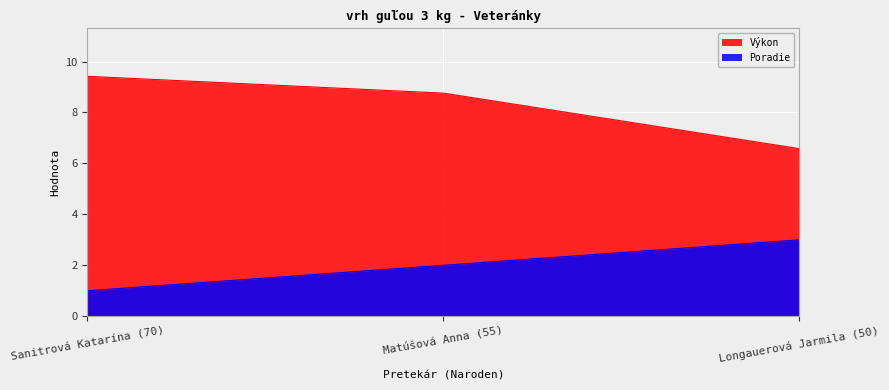

Between Sanitrová Katarína (70) and Longauerová Jarmila (50), which is larger?

Sanitrová Katarína (70)